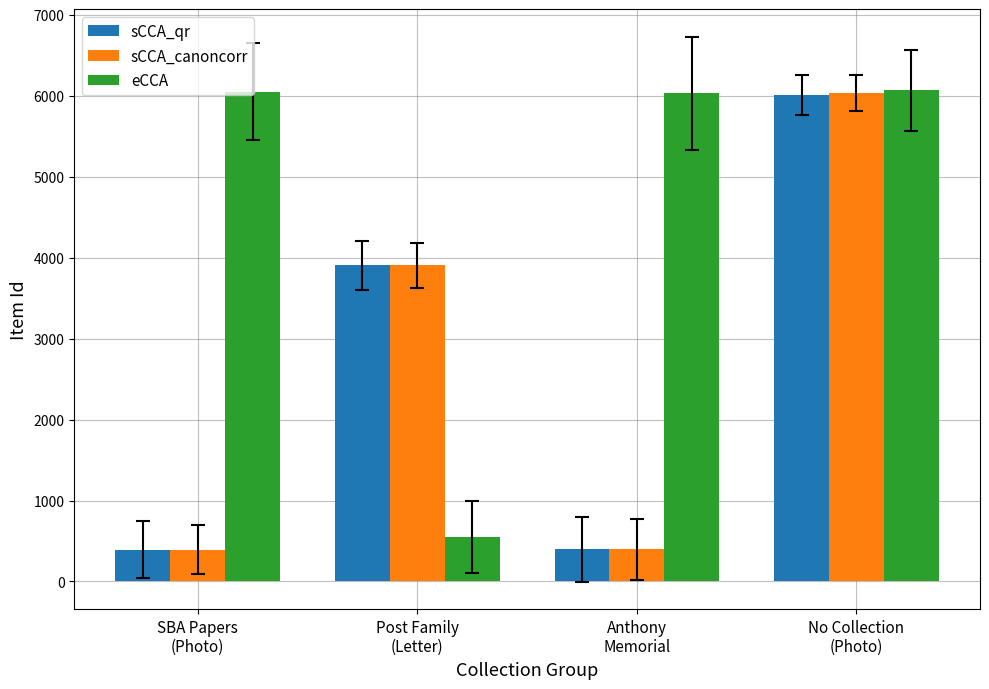

What is the average value of the sCCA_qr series?

2676